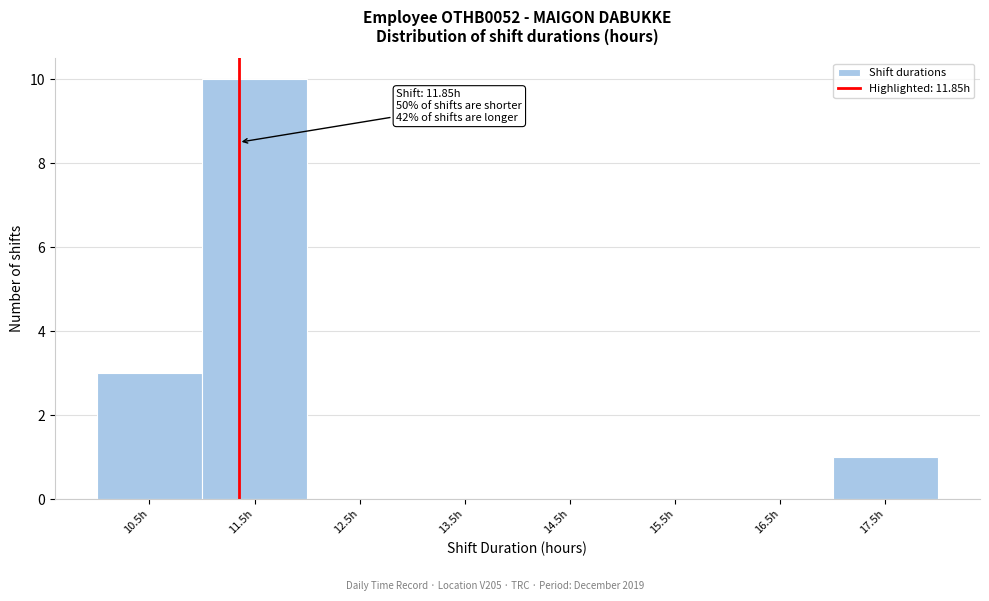

Reading left to right, extract all data points from this chart.

10.5h=3	11.5h=10	12.5h=0	13.5h=0	14.5h=0	15.5h=0	16.5h=0	17.5h=1